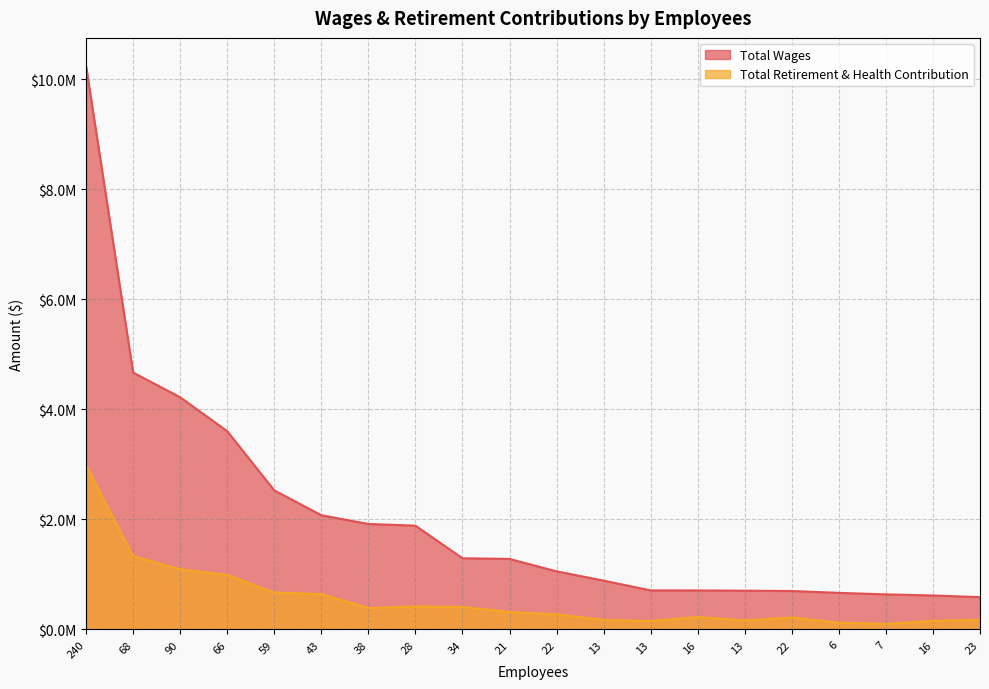

Rank the categories by Total Retirement & Health Contribution value from lowest to highest.

7, 6, 13, 16, 13, 13, 23, 22, 16, 22, 21, 38, 34, 28, 43, 59, 66, 90, 68, 240